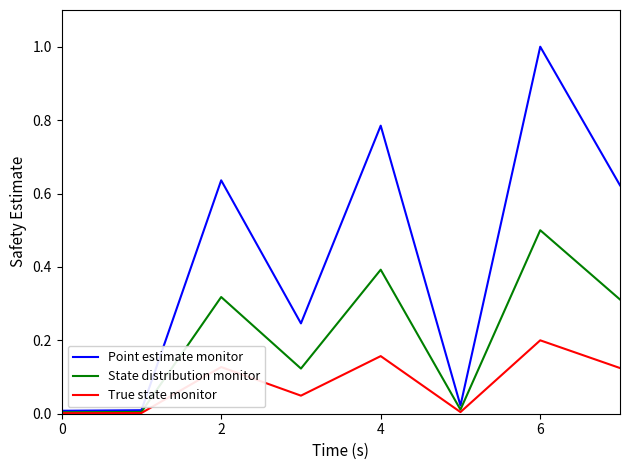

What is the greatest value displayed?

1.0